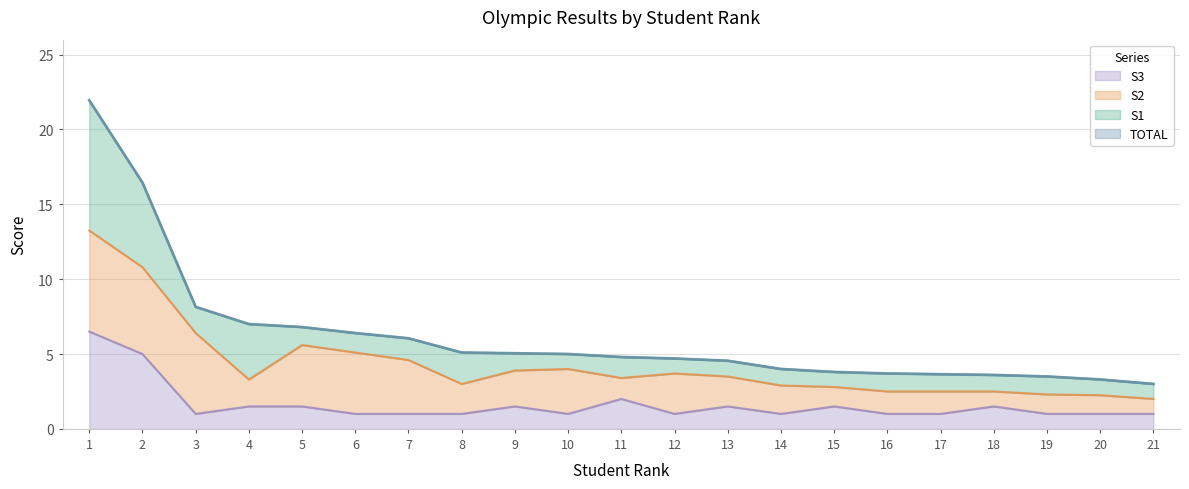

Does the chart display data point markers on the line(s)?

No